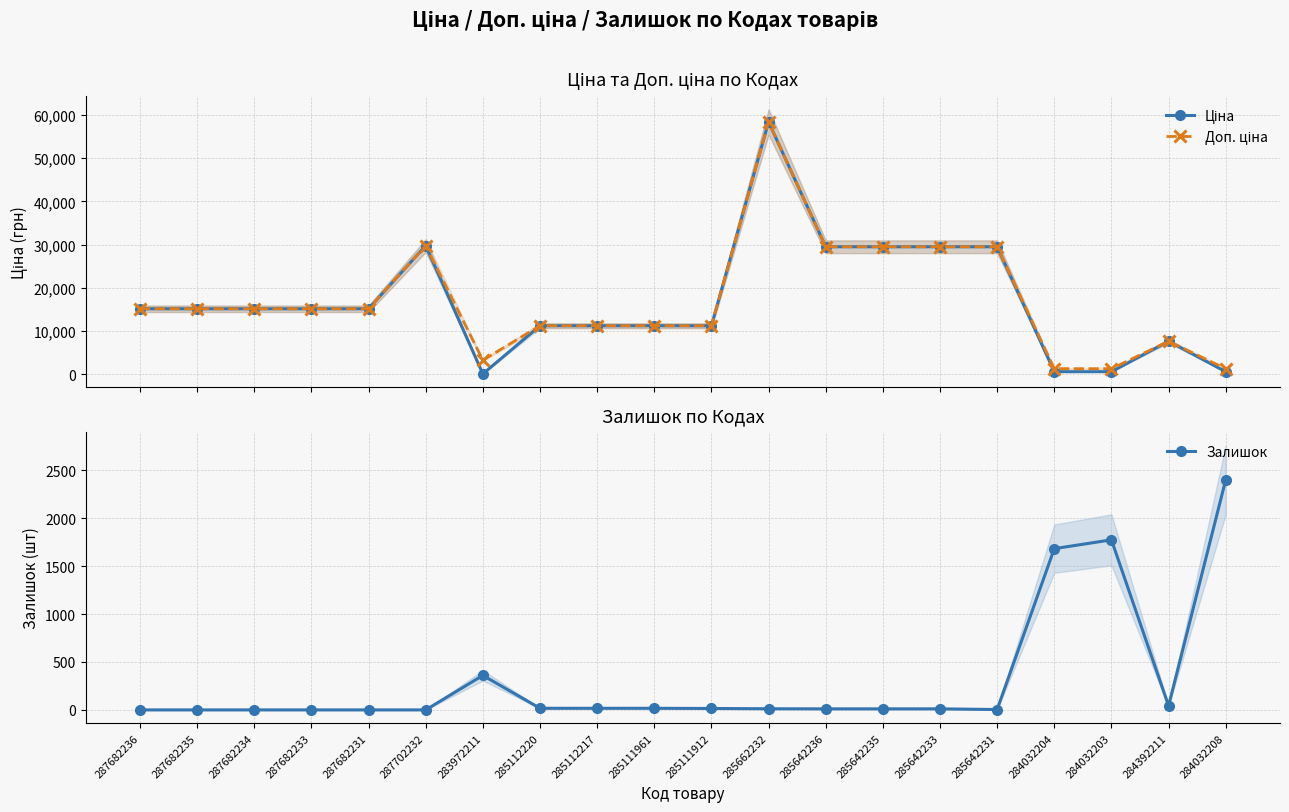

At how many categories does at least one series exceed 29765?

1